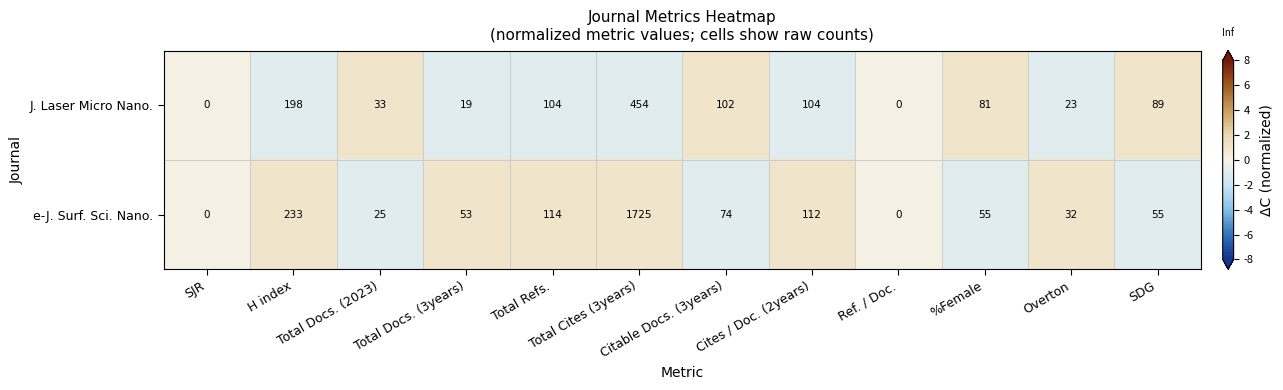

Rank the series by their maximum value, from highest to lowest.

e-J. Surf. Sci. Nano., J. Laser Micro Nano.